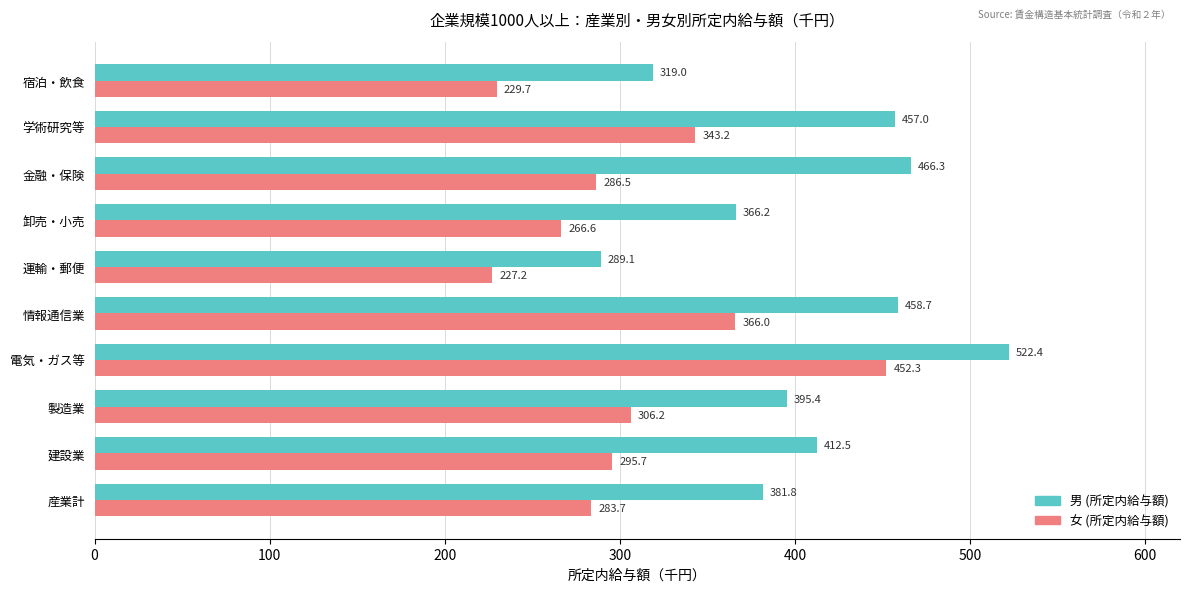

Which series has the widest spread of values?

男 (所定内給与額)